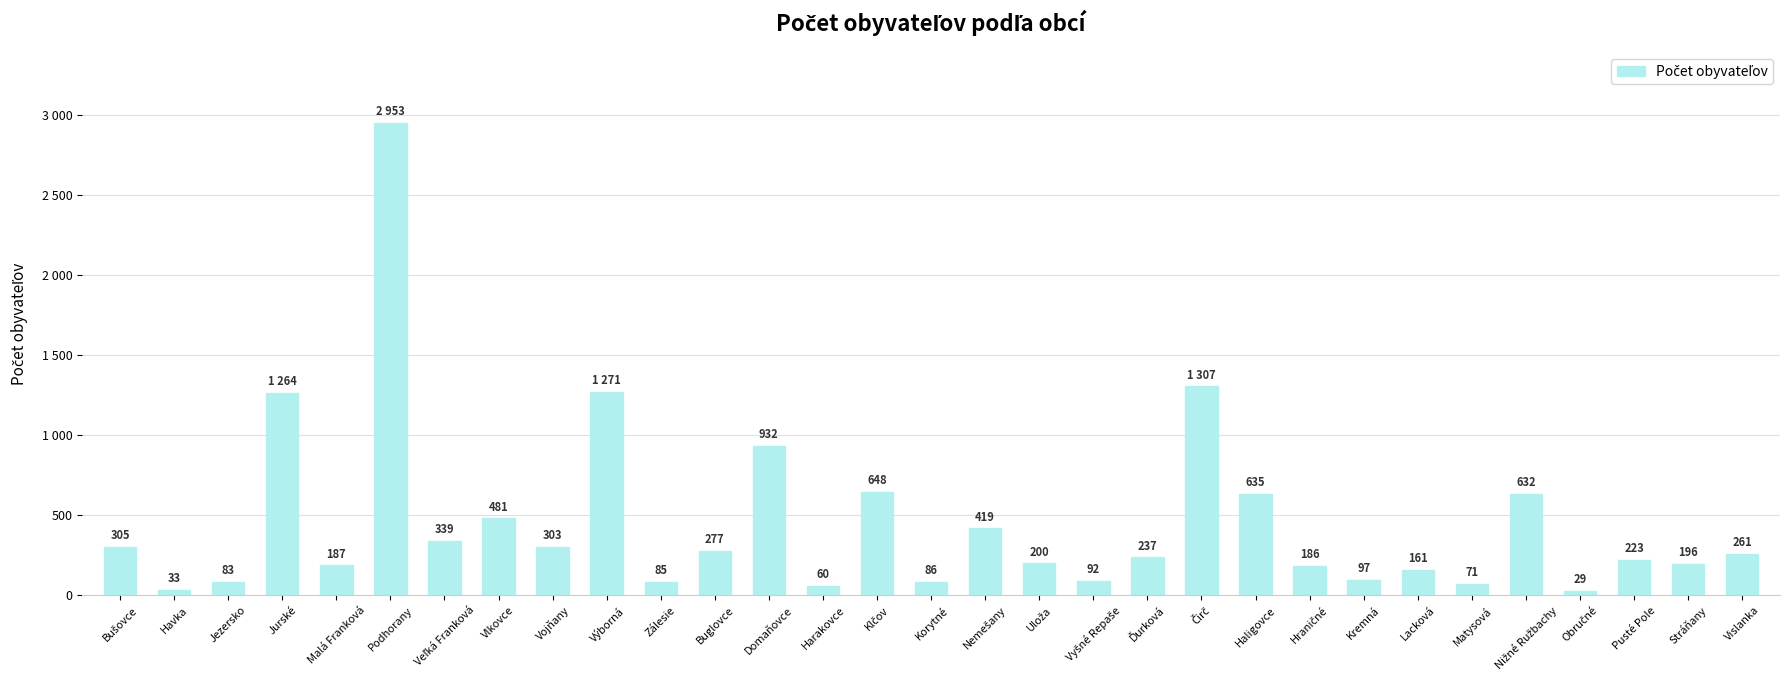

Are the bars horizontal?

No